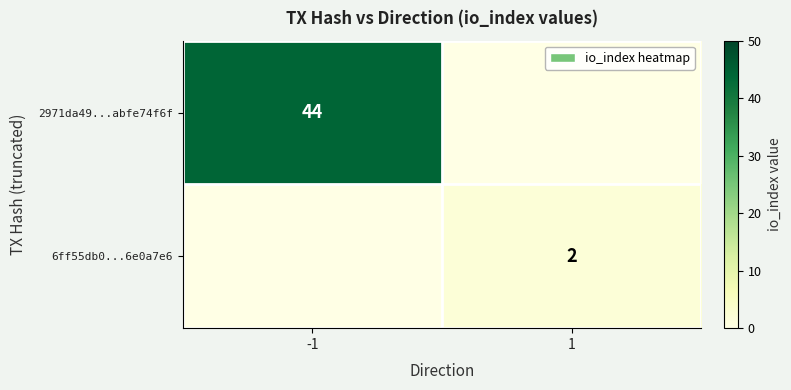

The value of 2971da49...abfe74f6f at -1 is 14. True or false?

False